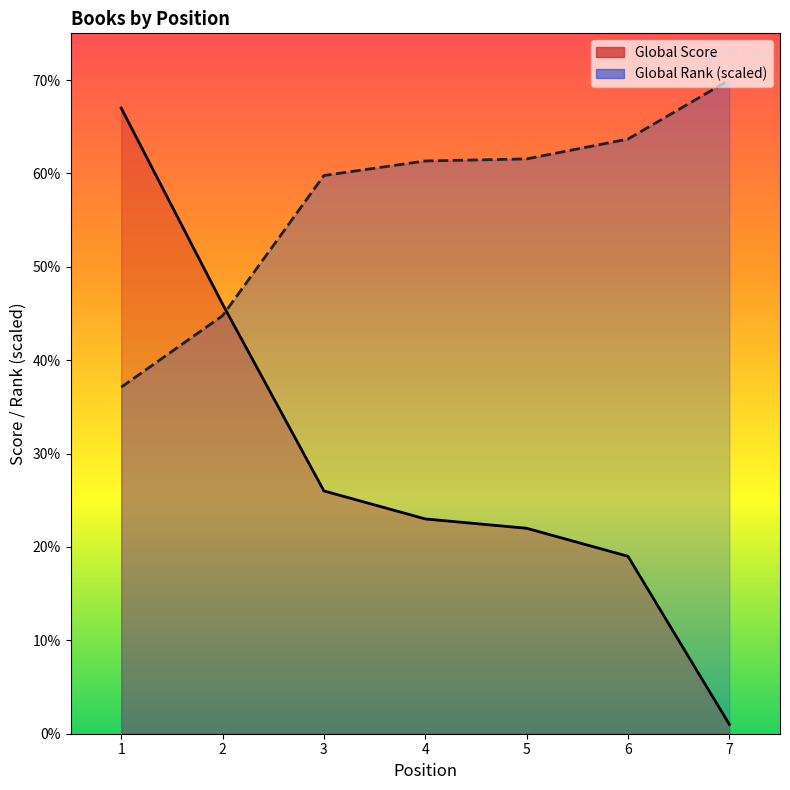

The Global Rank series shows 63.7 at 6. True or false?

True